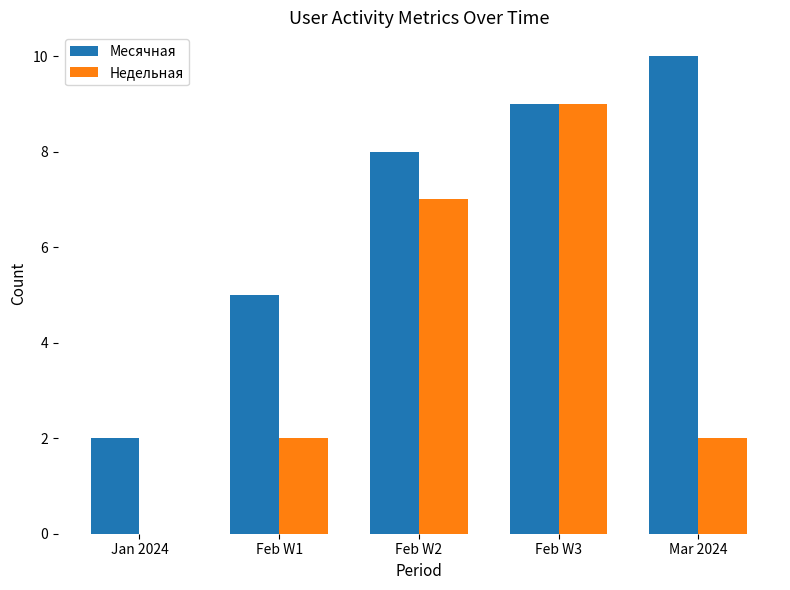

The Месячная series shows 5 at Mar 2024. True or false?

False